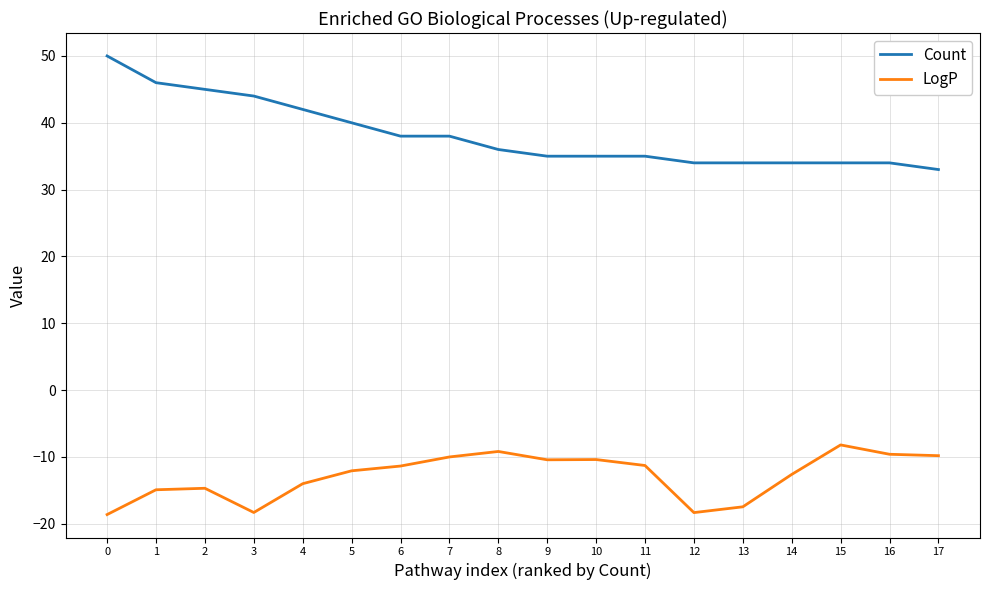

True or false: Count and LogP intersect in this chart.

False